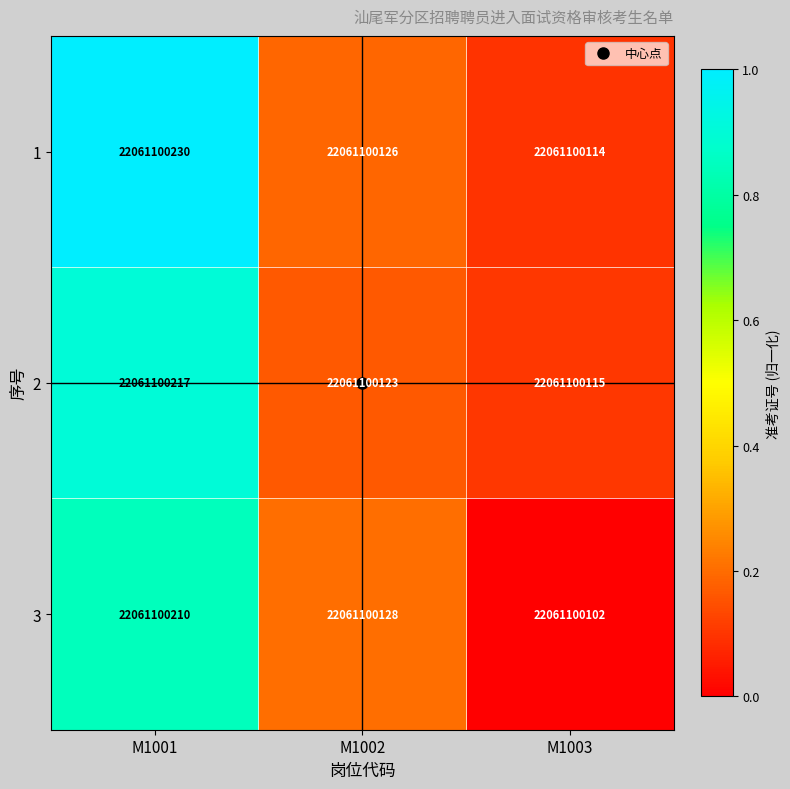

List the series in order of their overall mean, highest first.

1, 2, 3